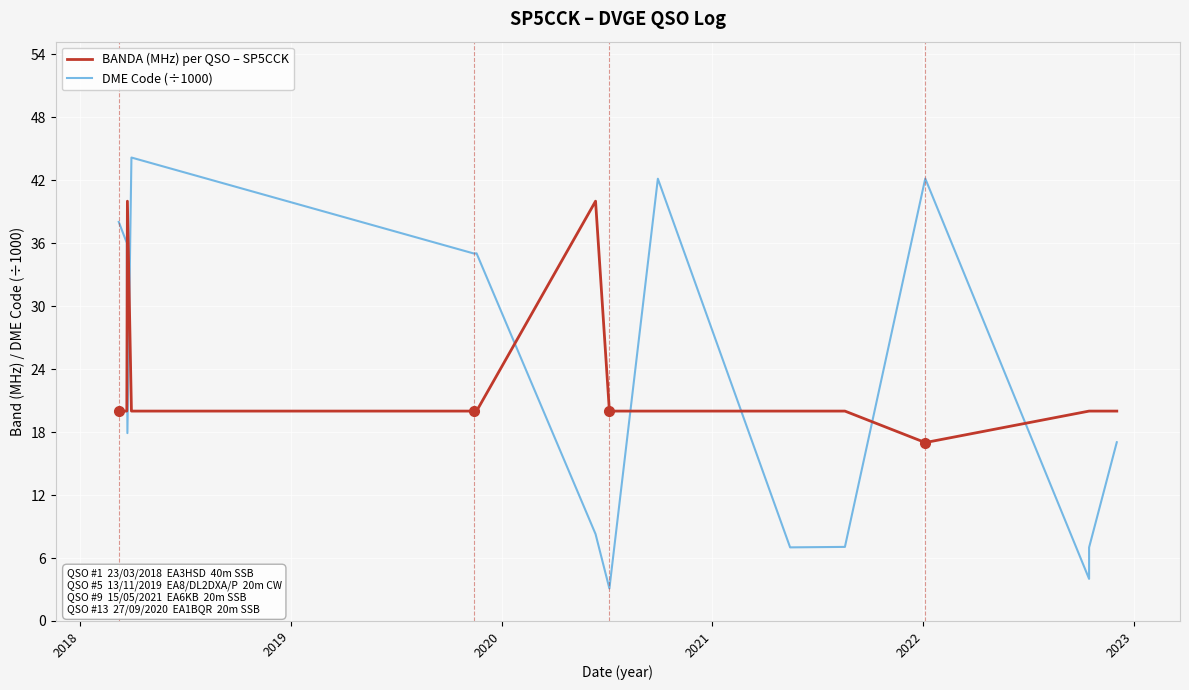

True or false: DME Code (÷1000) and BANDA (MHz) per QSO – SP5CCK intersect in this chart.

True